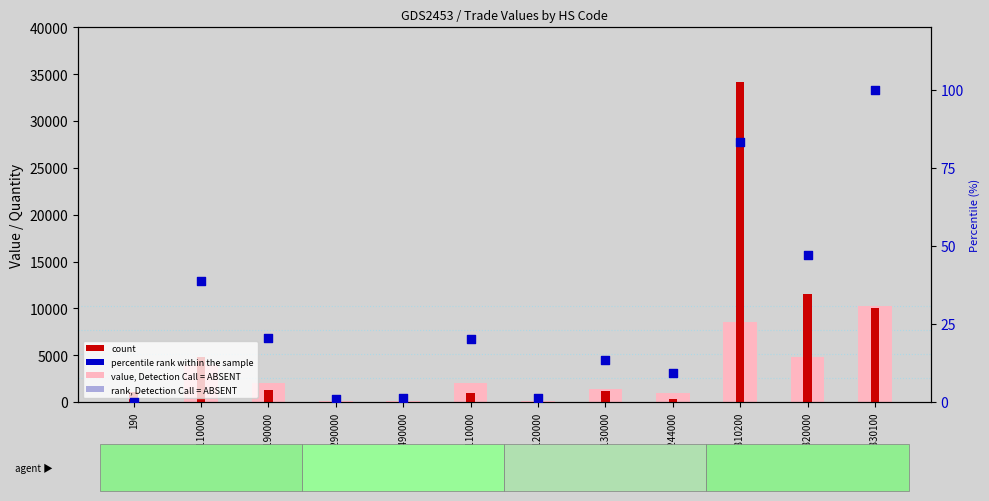

At which category is the sum across all series the highest?

380810200